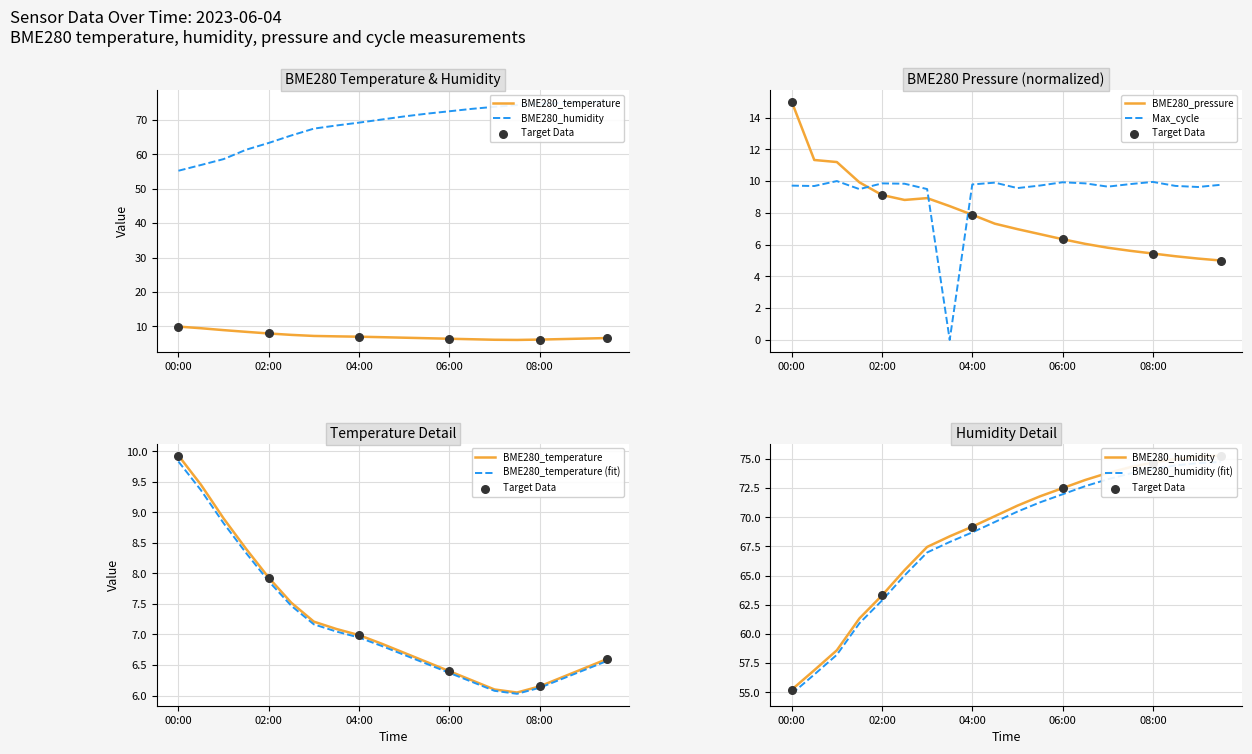

Which series has the largest total across all categories?

BME280_humidity